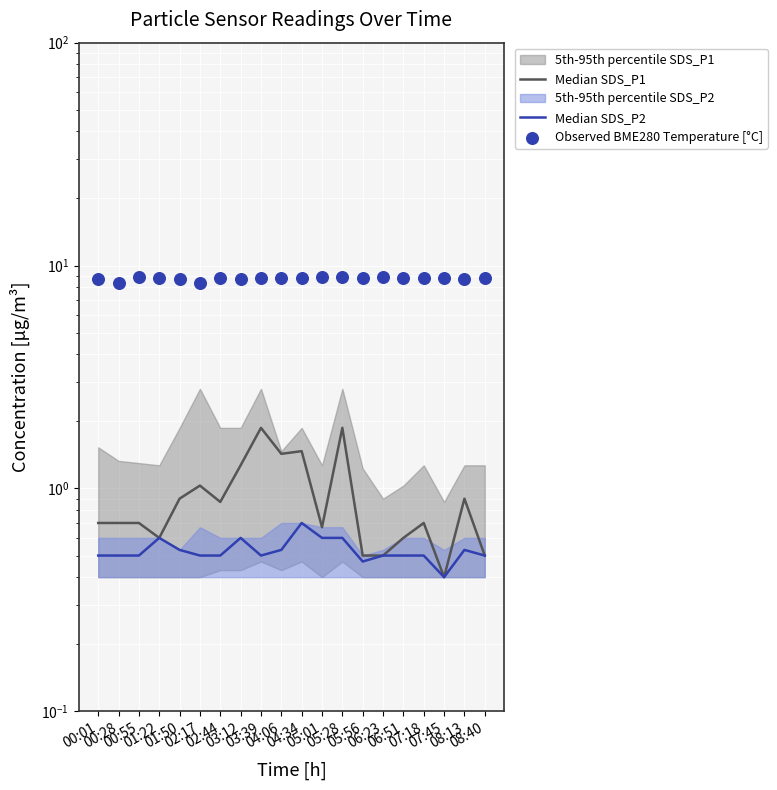

Which series reaches the maximum Y coordinate?

Observed BME280 Temperature [°C]